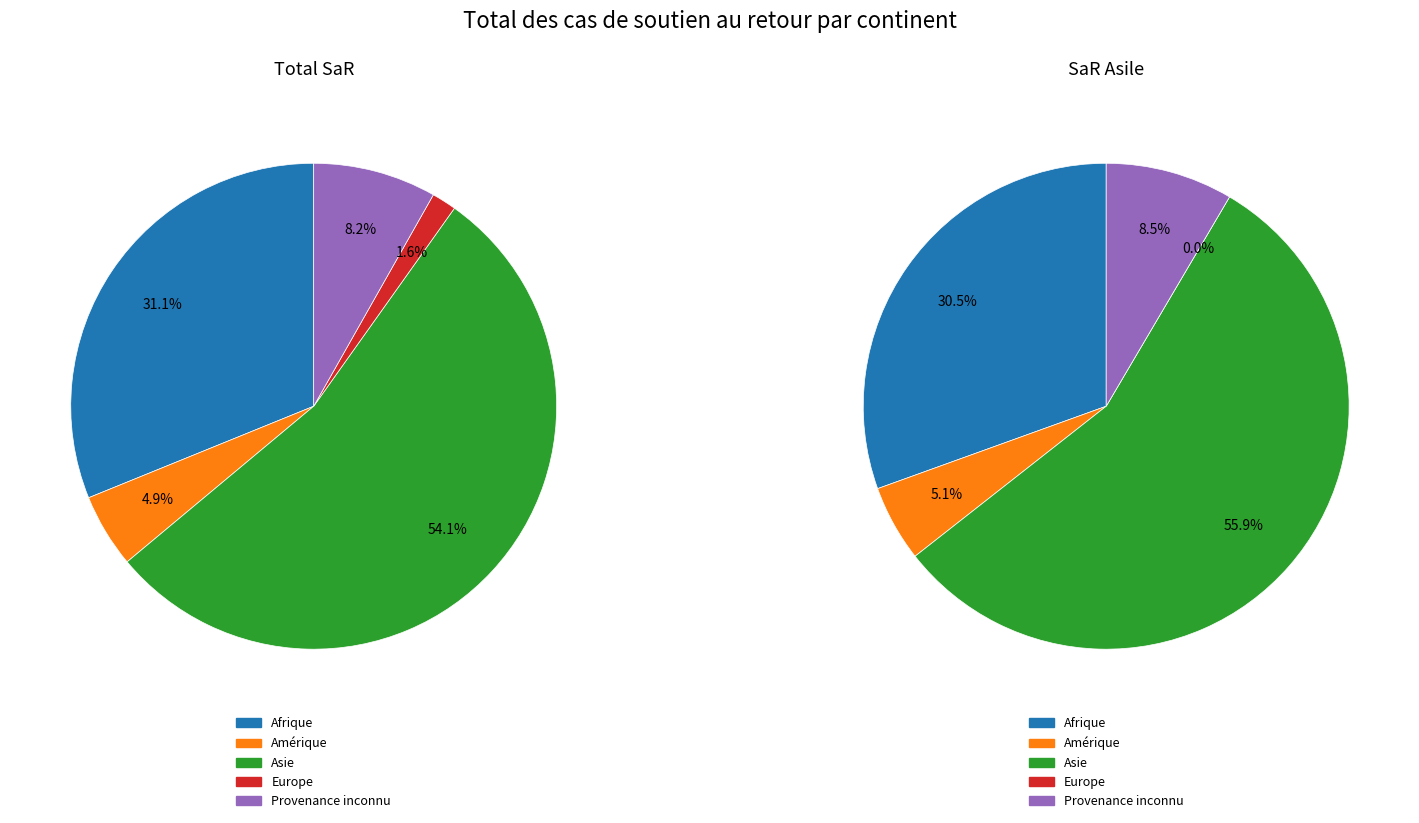

What percentage is NOT represented by Afrique?

68.9%